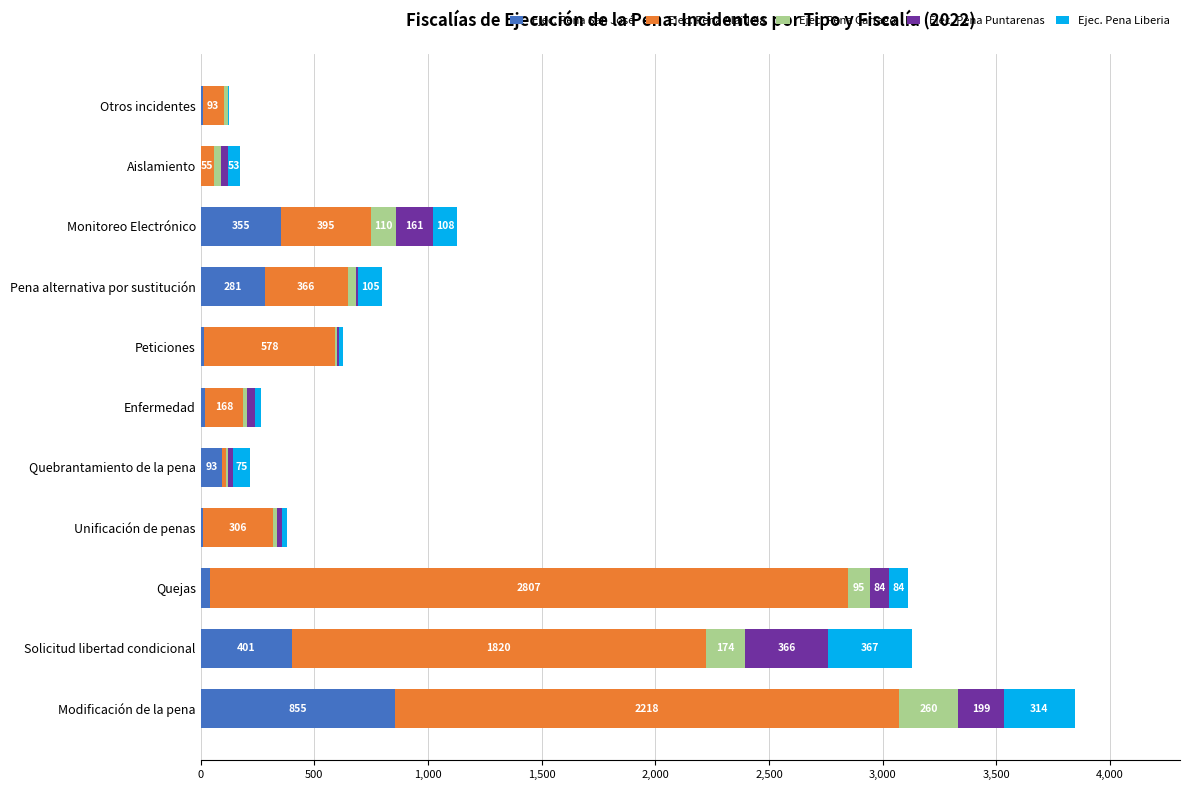

At which category is the sum across all series the highest?

Modificación de la pena